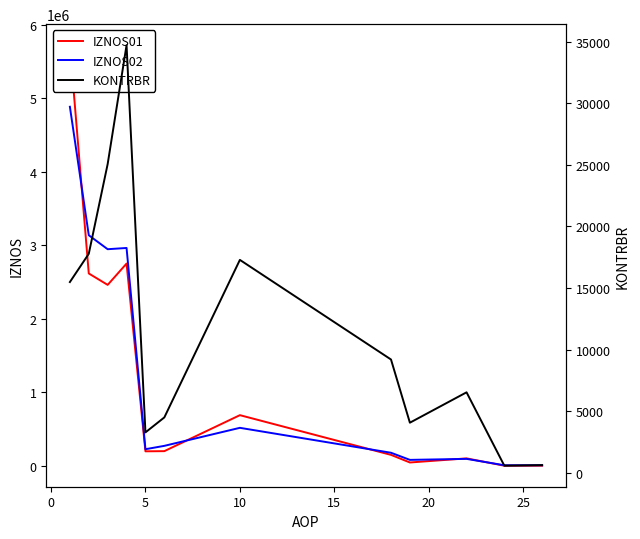

How many lines are shown in the chart?

3